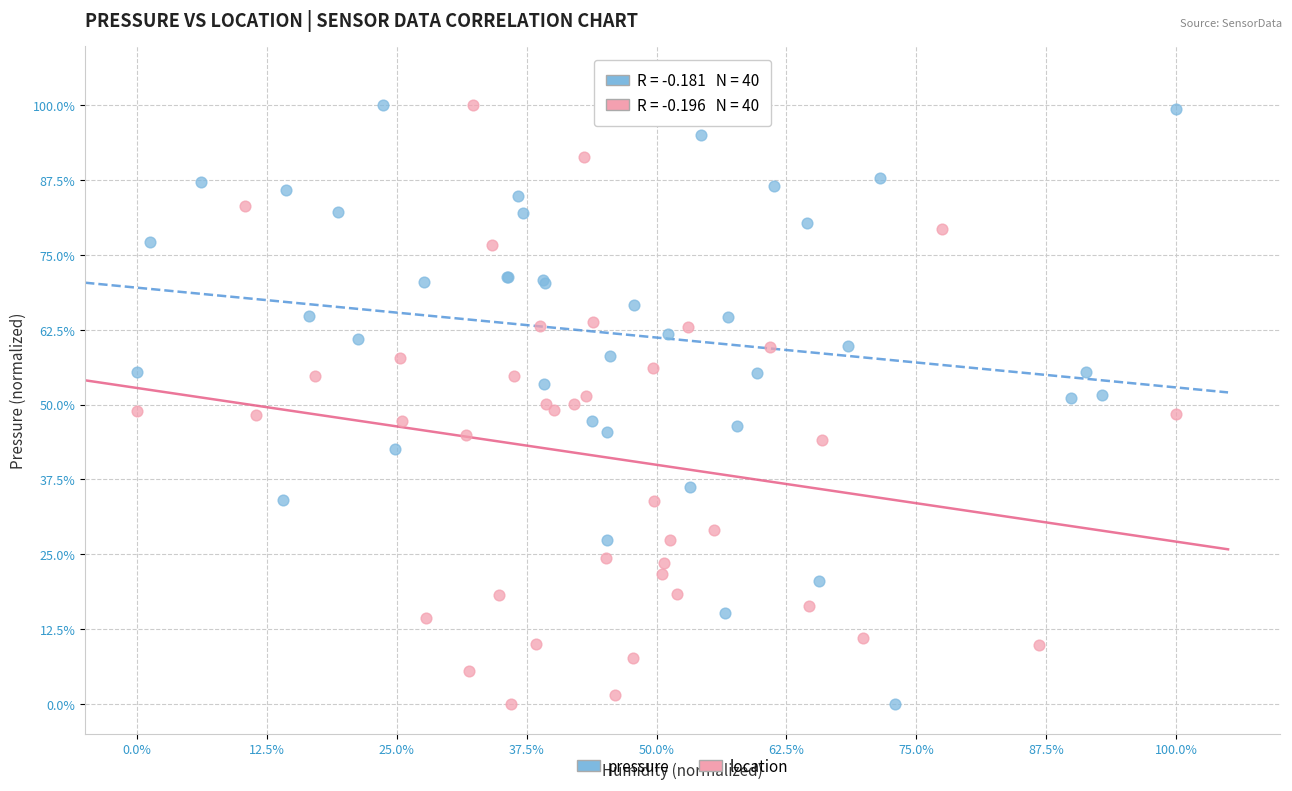

What are all the series names shown in the legend?

pressure, location